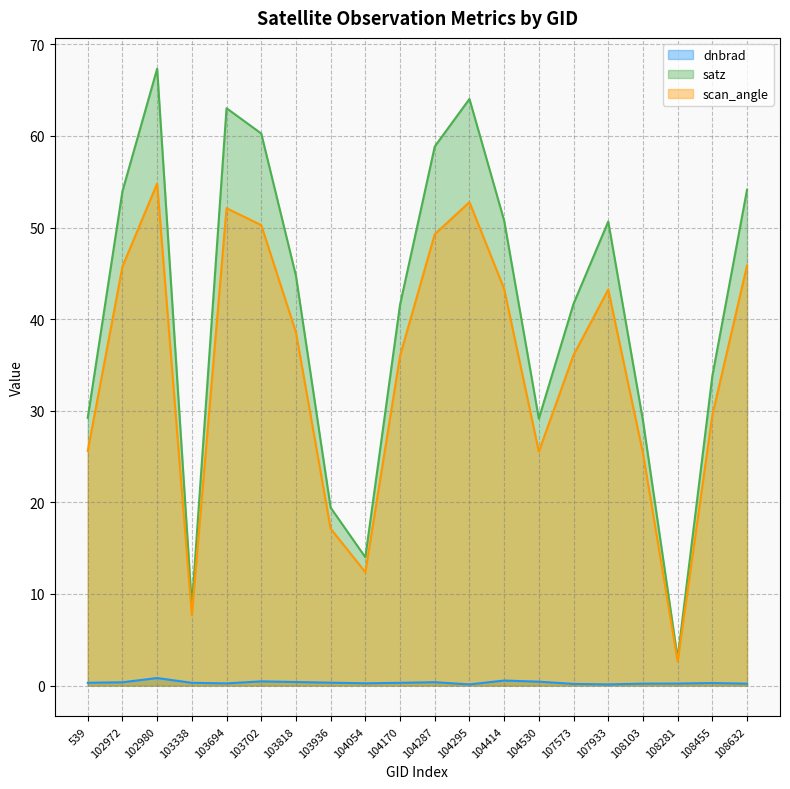

At how many categories does at least one series exceed 55?

5